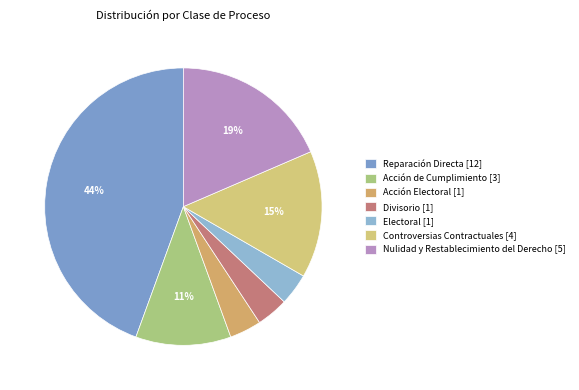

Does any single category account for the majority?

No